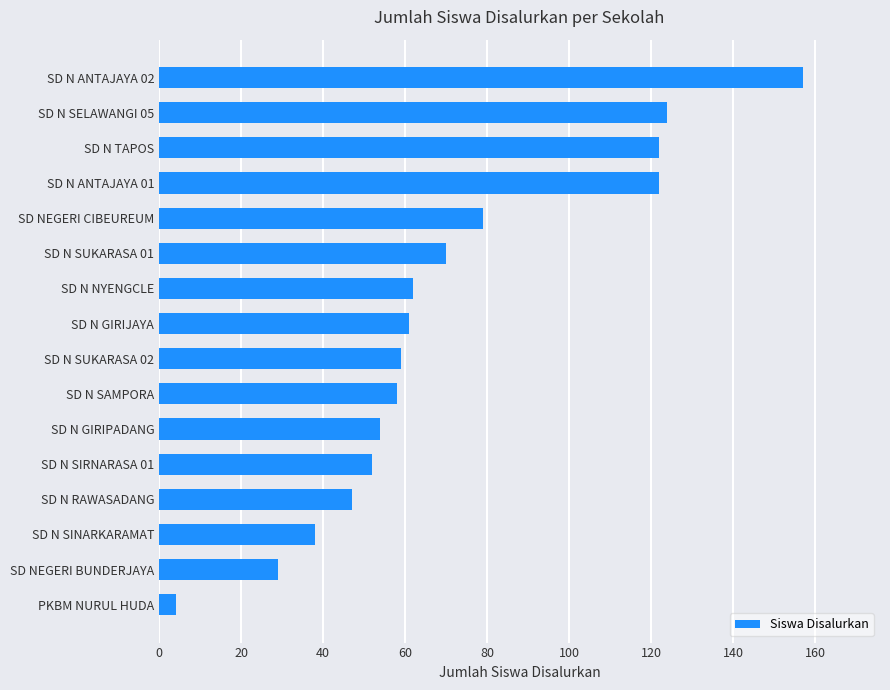

The value at SD N SAMPORA is 93. True or false?

False